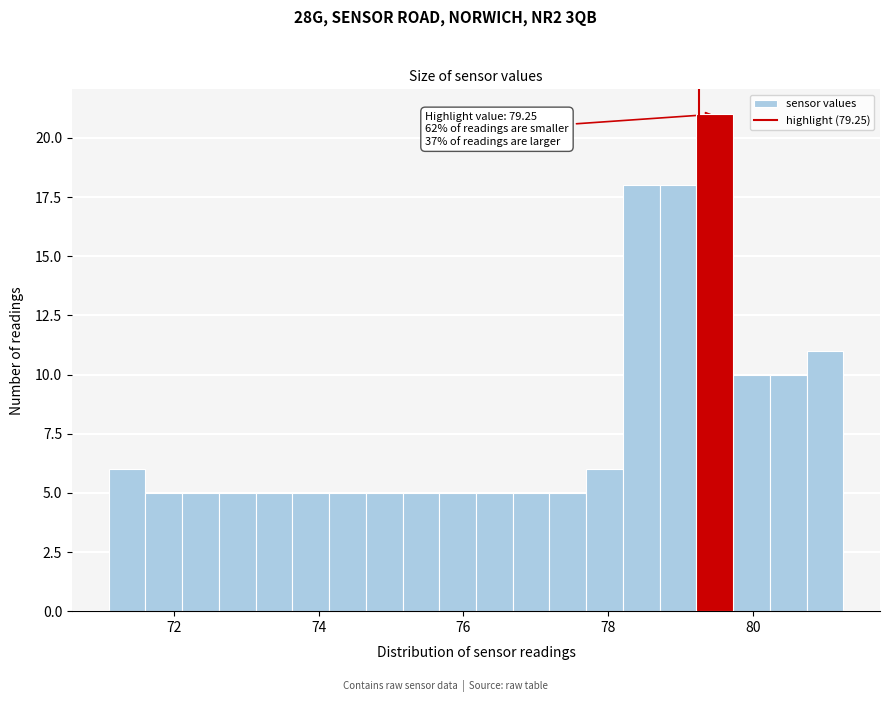

Around what value on the x-axis is the tallest bar? Give the approximate position of its centre, as read against the axis.

79.4